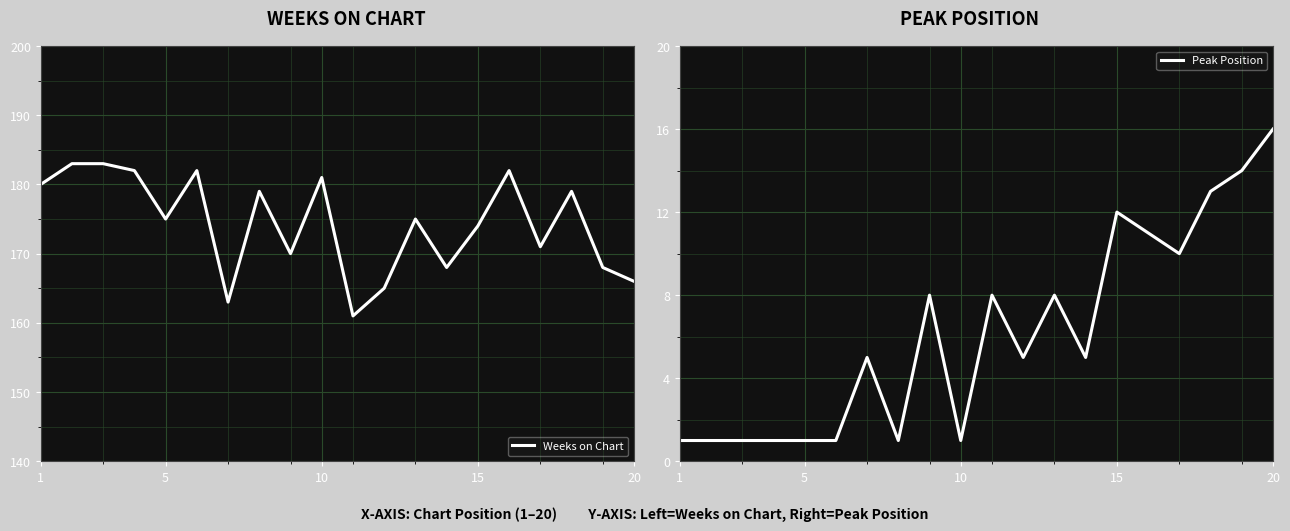

Which category has the highest value in the Peak Position series?

20